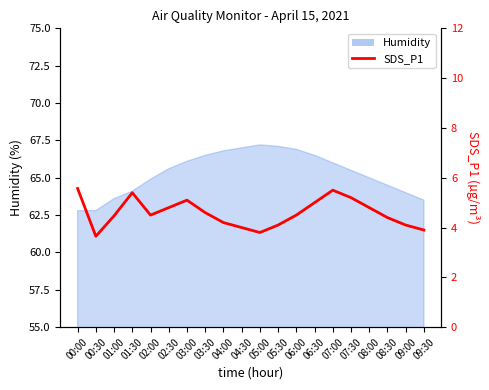

What position from the left is 00:30?

2